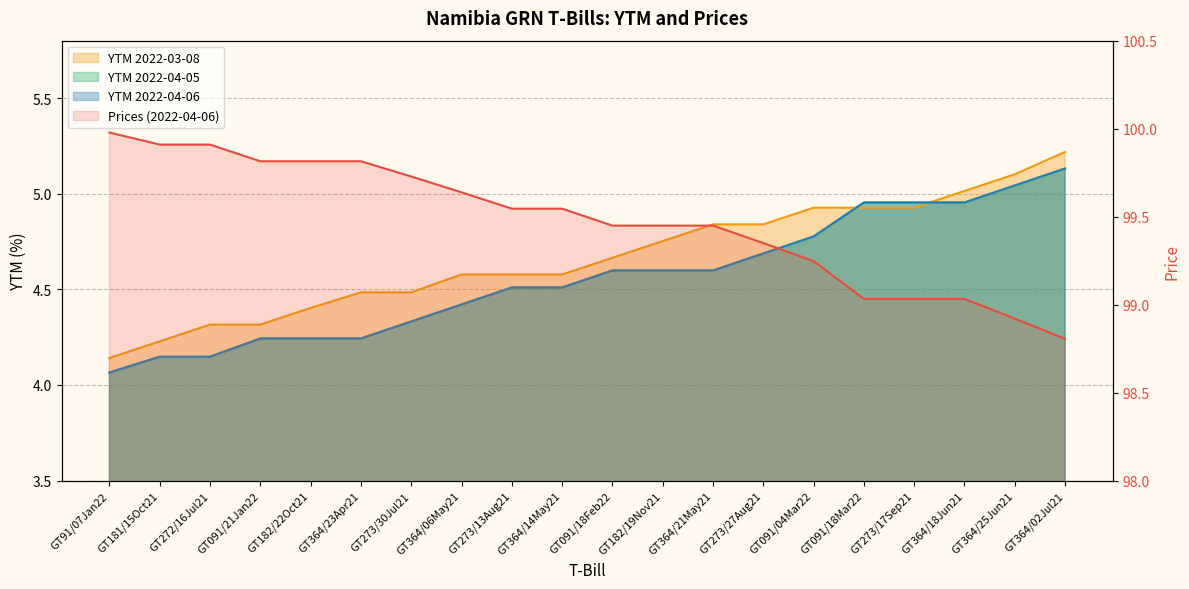

Which series has the largest range (max minus min)?

Prices (2022-04-06)